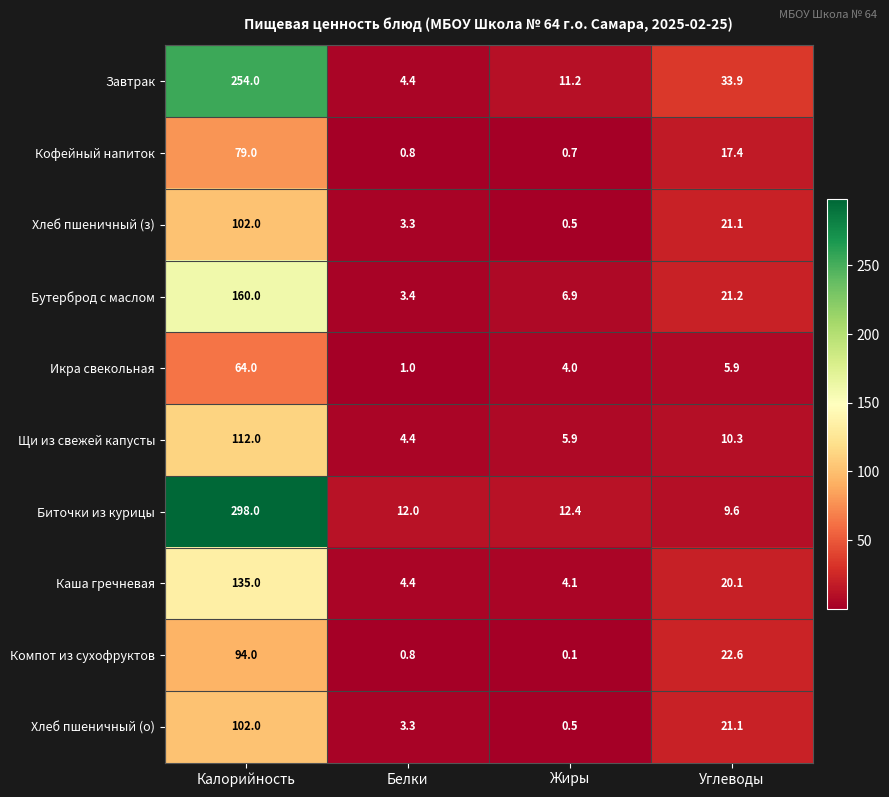

True or false: Компот из сухофруктов has a value of 56.5 at Калорийность.

False